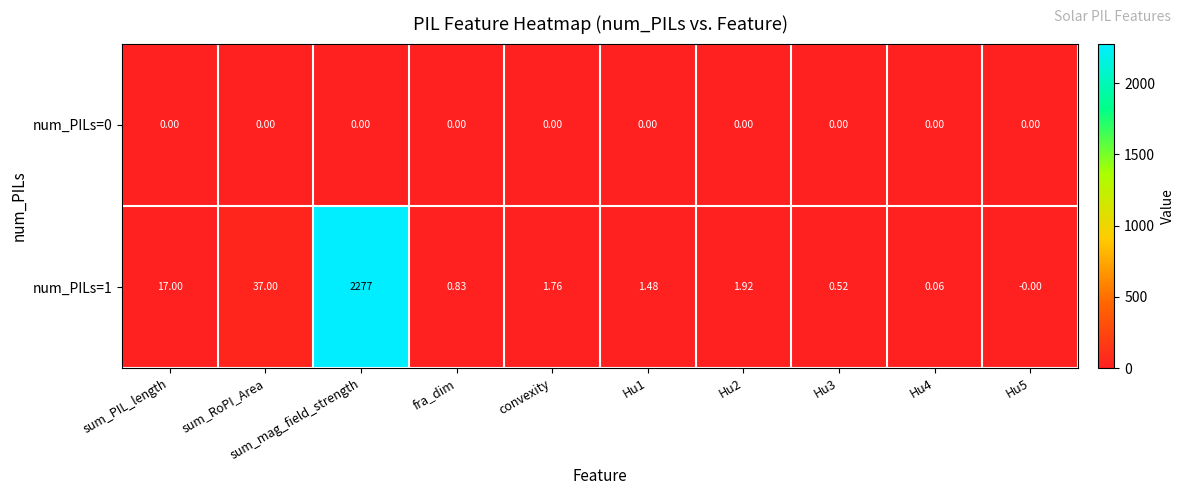

Is the value of num_PILs=1 at sum_mag_field_strength greater than the value of num_PILs=0 at Hu1?

Yes